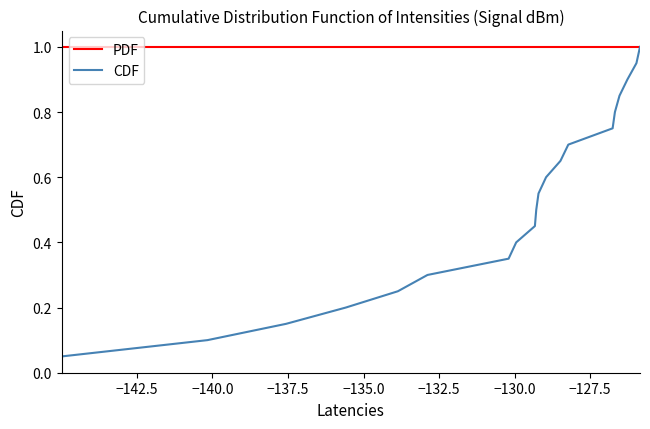

What is the minimum value for PDF?

1.0